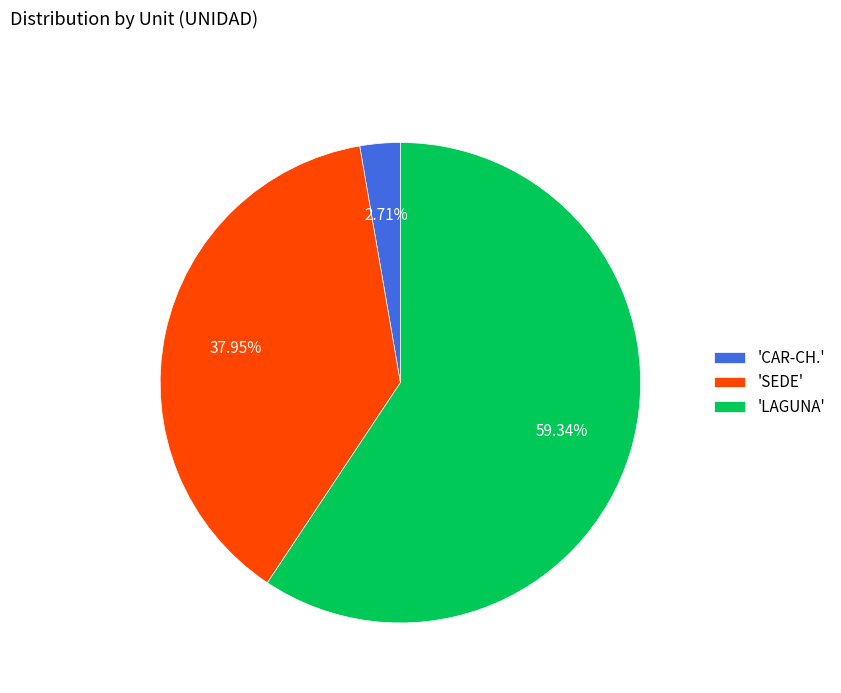

Count the number of slices in the pie.

3